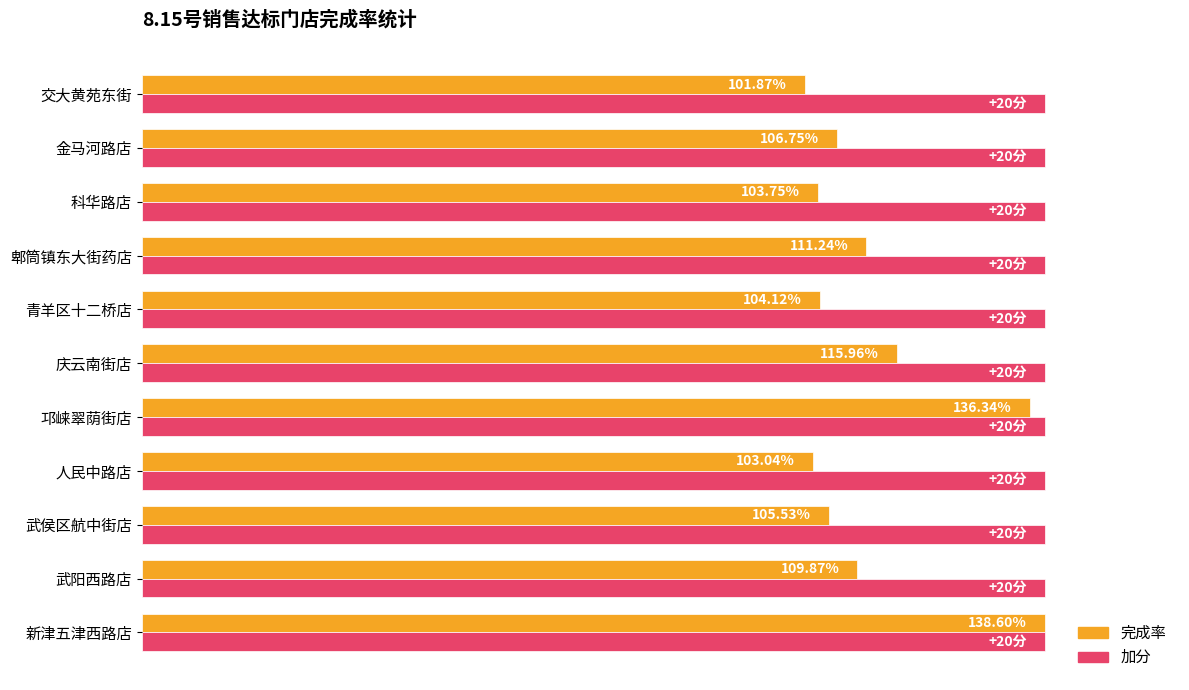

List the series in order of their overall mean, highest first.

完成率, 加分